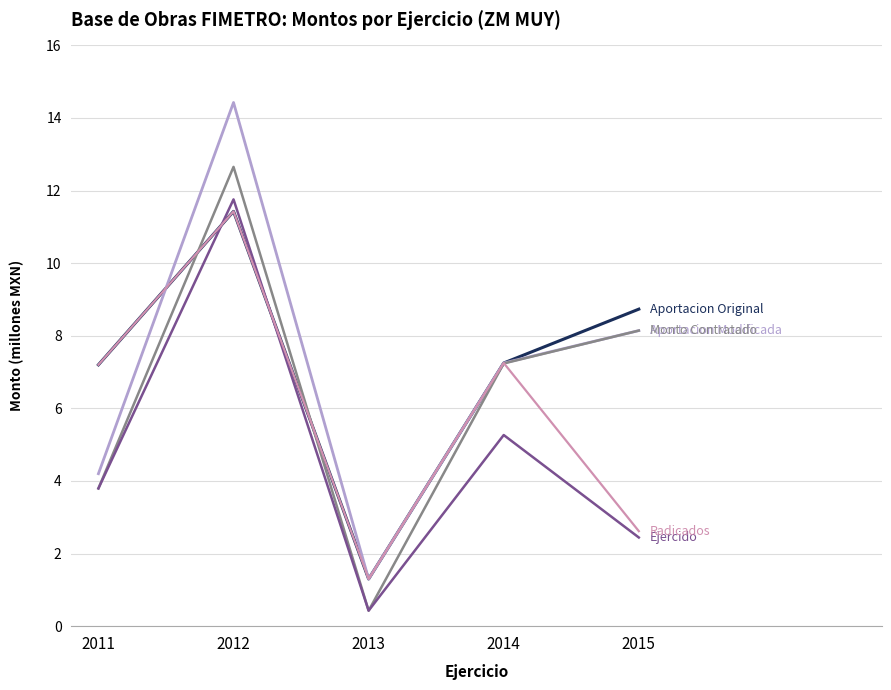

What is the spread (max minus min) of values at 2011?

3.4